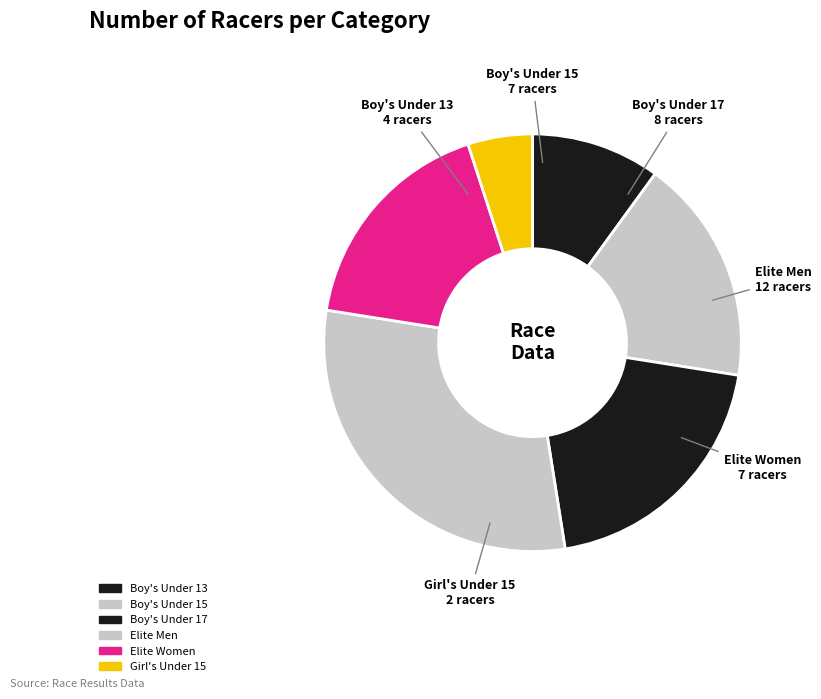

Which slice is the smallest?

Girl's Under 15